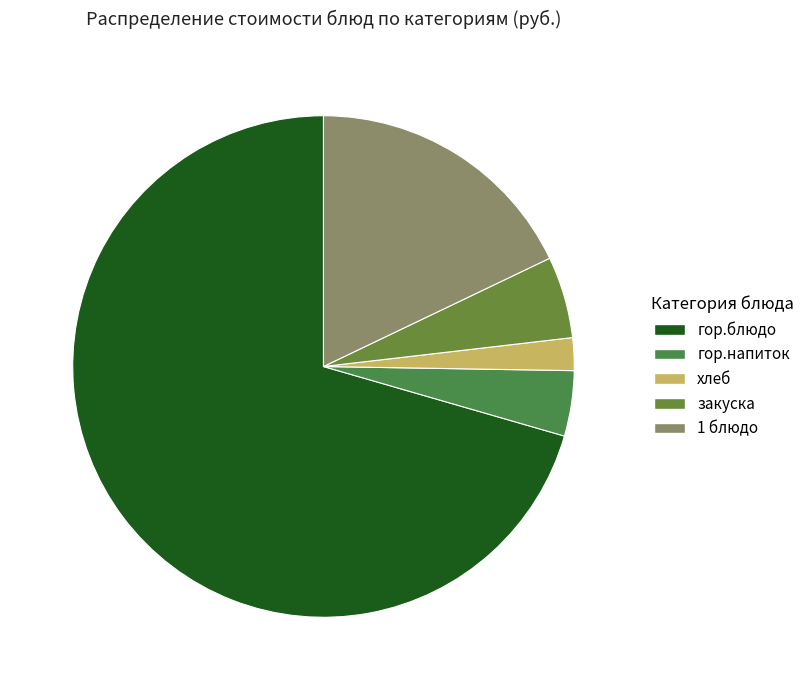

What is the largest slice in the pie chart?

гор.блюдо